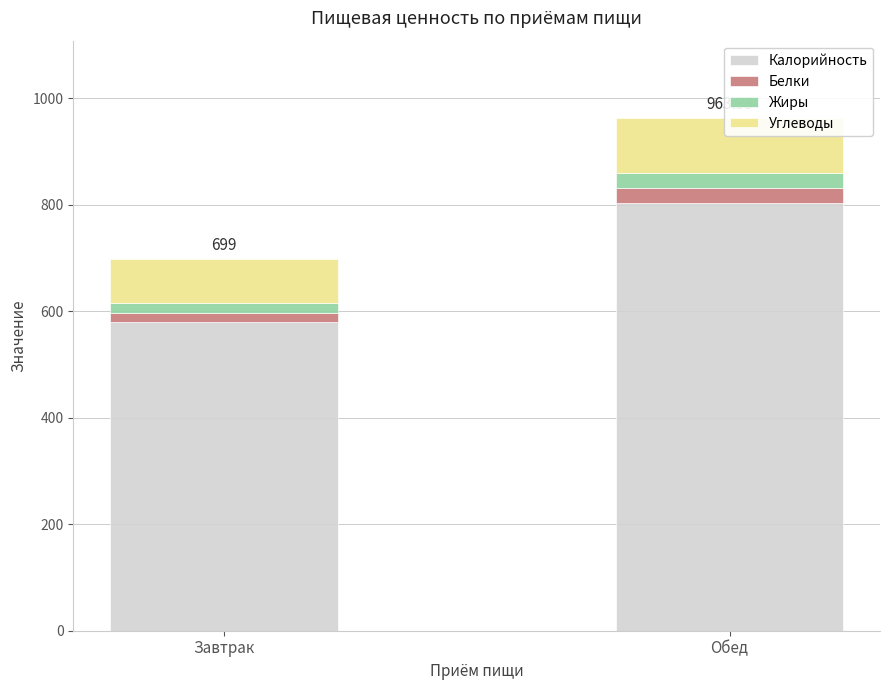

Does the chart contain any negative values?

No